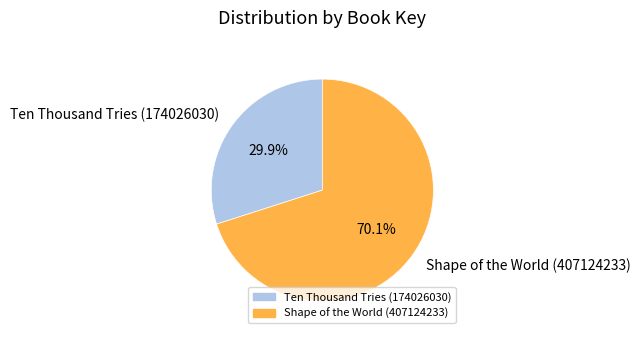

Between Ten Thousand Tries (174026030) and Shape of the World (407124233), which is larger?

Shape of the World (407124233)